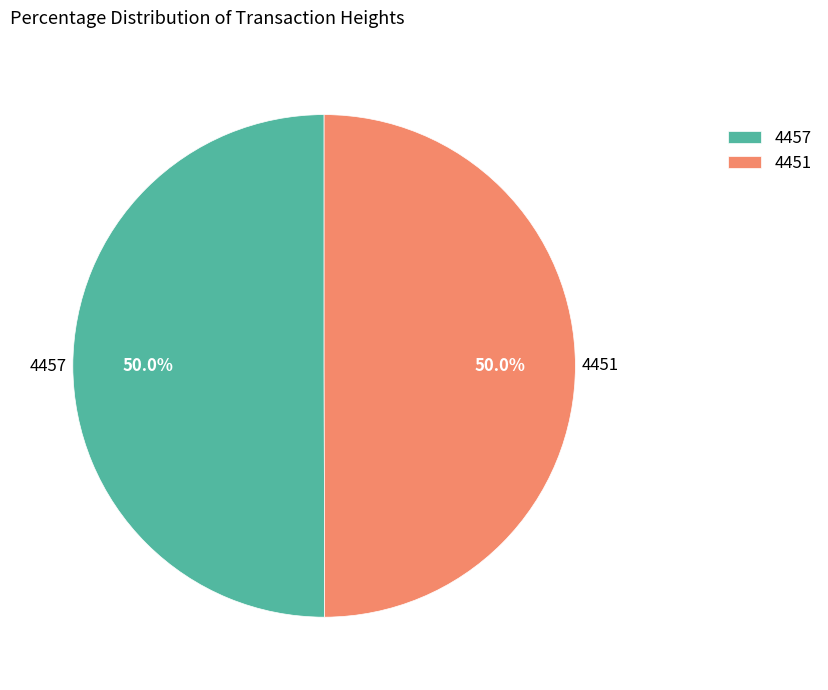

Combined, do 4457 and 4451 account for over 50%?

Yes